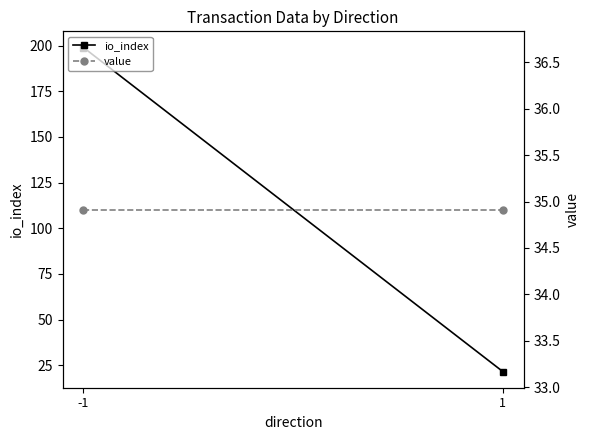

Which series has the largest total across all categories?

io_index